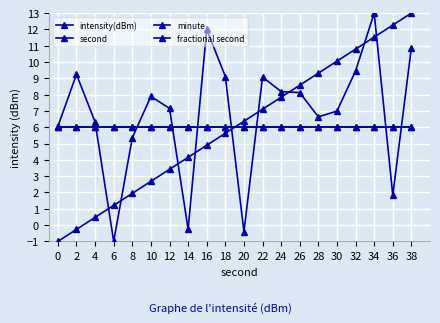

Does the chart have visible grid lines?

Yes